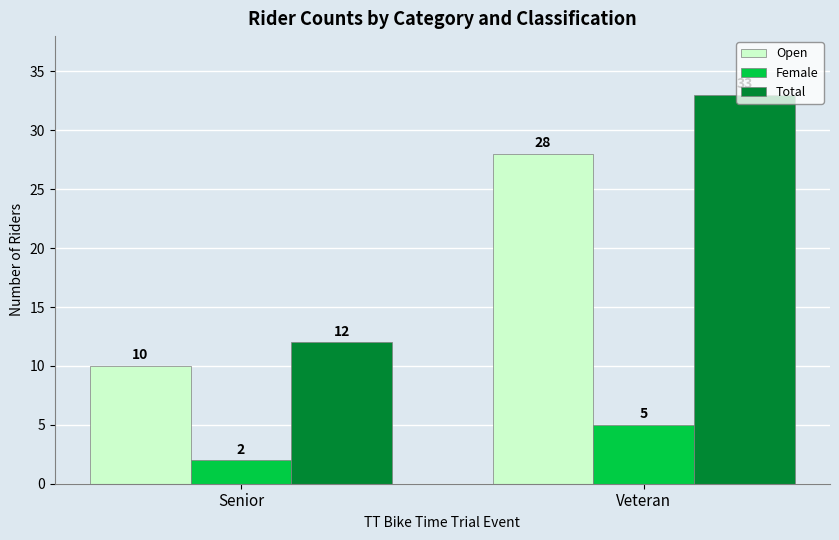

What is the difference between the Open values at Veteran and Senior?

18